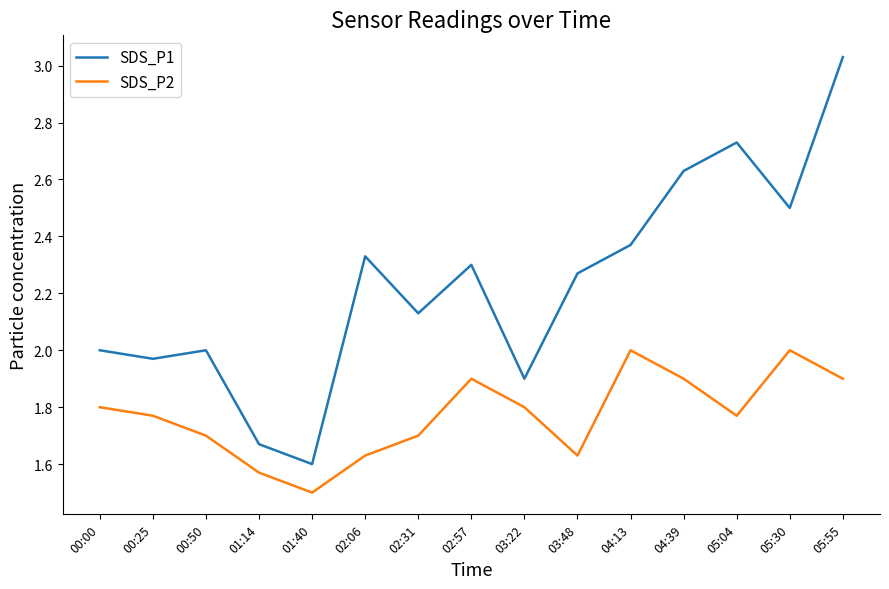

Count the number of data series in this chart.

2